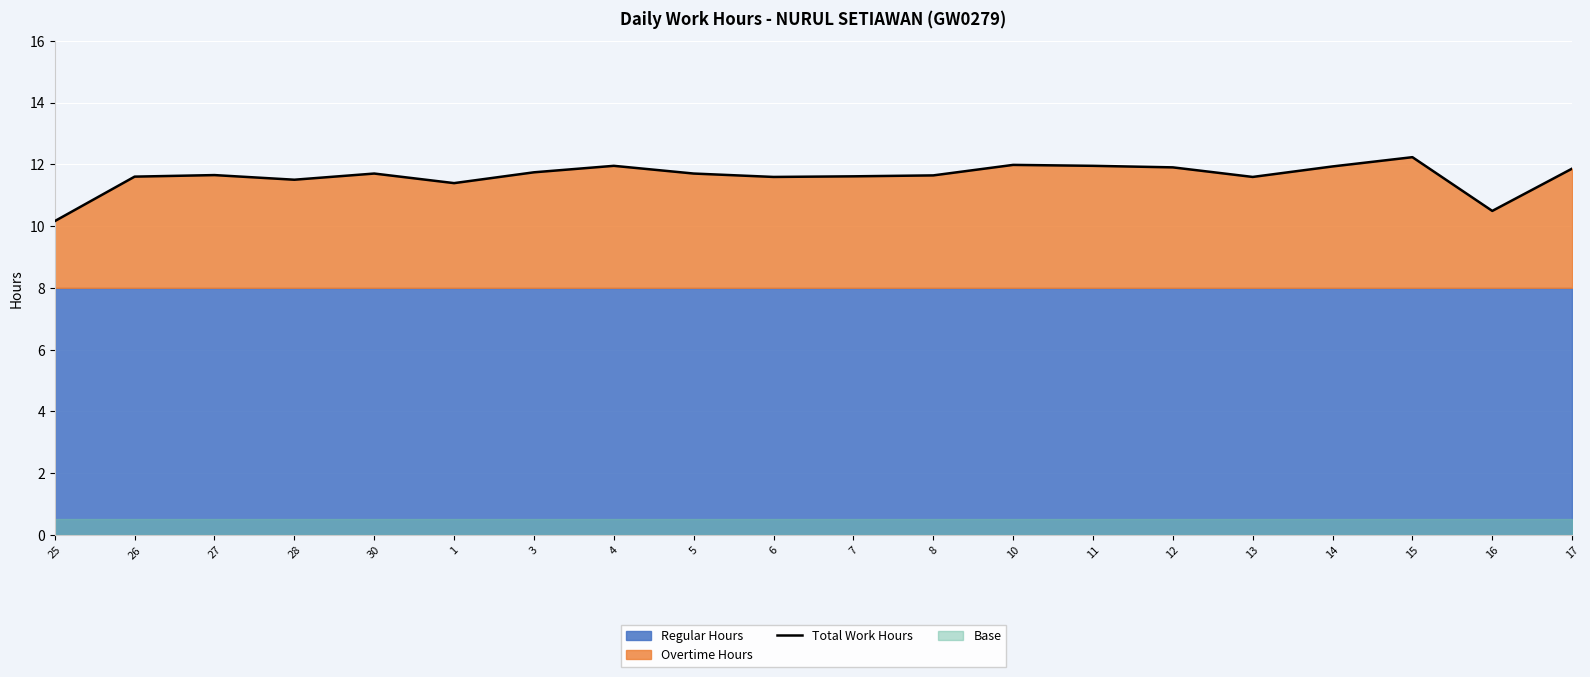

Rank the categories by value from highest to lowest.

15, 10, 4, 11, 14, 12, 17, 3, 30, 5, 27, 8, 7, 26, 6, 13, 28, 1, 16, 25